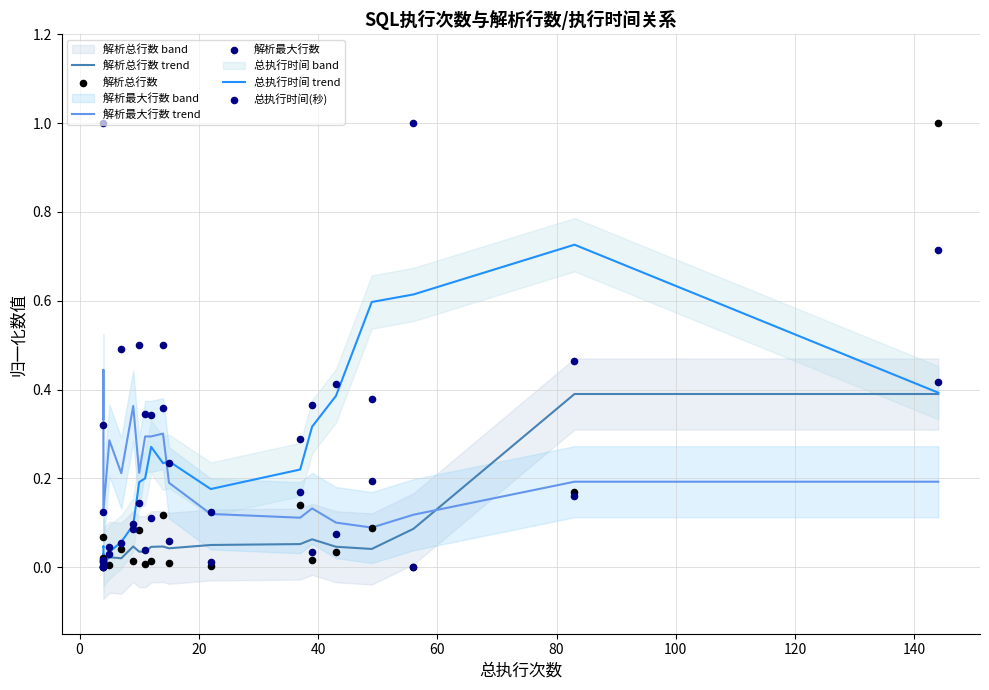

Is the value of 解析总行数 at 17 greater than the value of 总执行时间(秒) at 40?

No